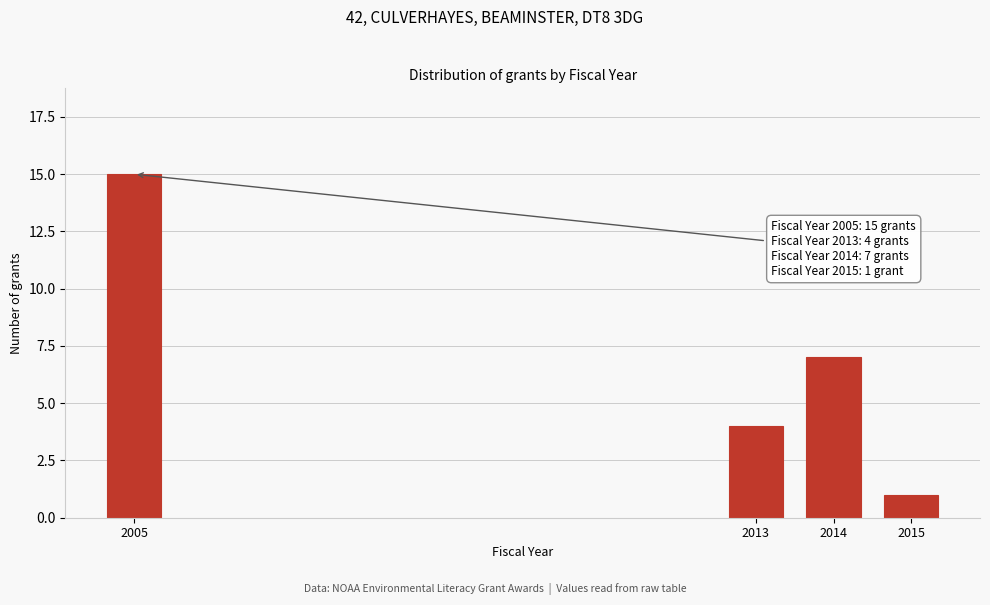

Reading left to right, what are all the values shown in this chart?

15	4	7	1